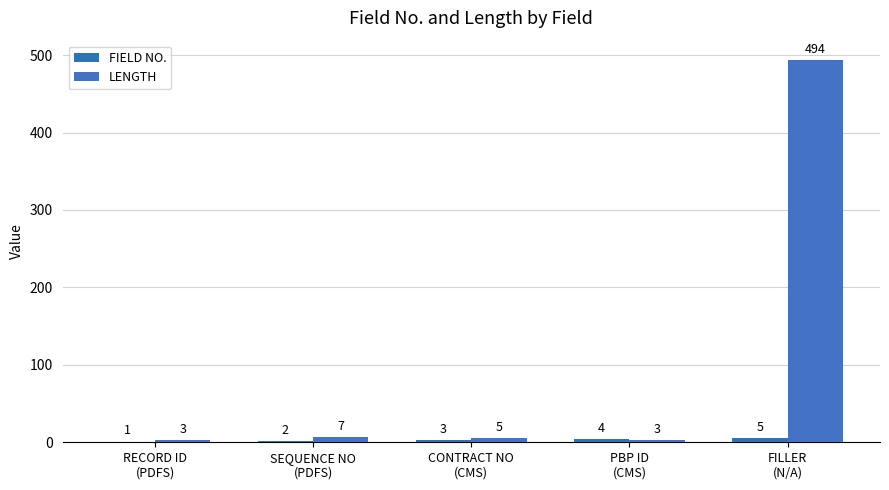

Is it true that LENGTH equals 815 at FILLER
(N/A)?

False